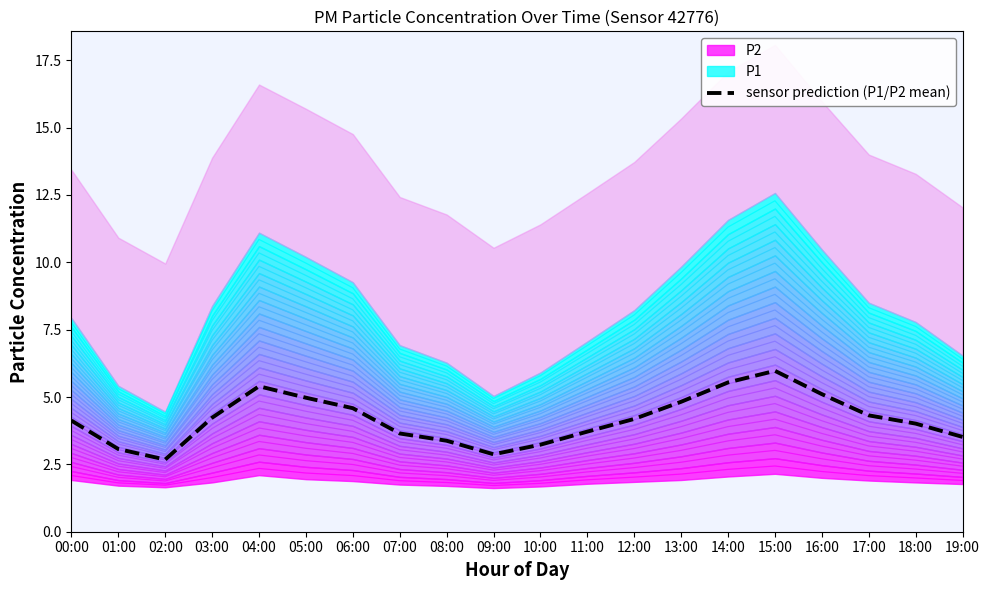

Is it true that sensor prediction (P1/P2 mean) equals 4.2 at 03:00?

True